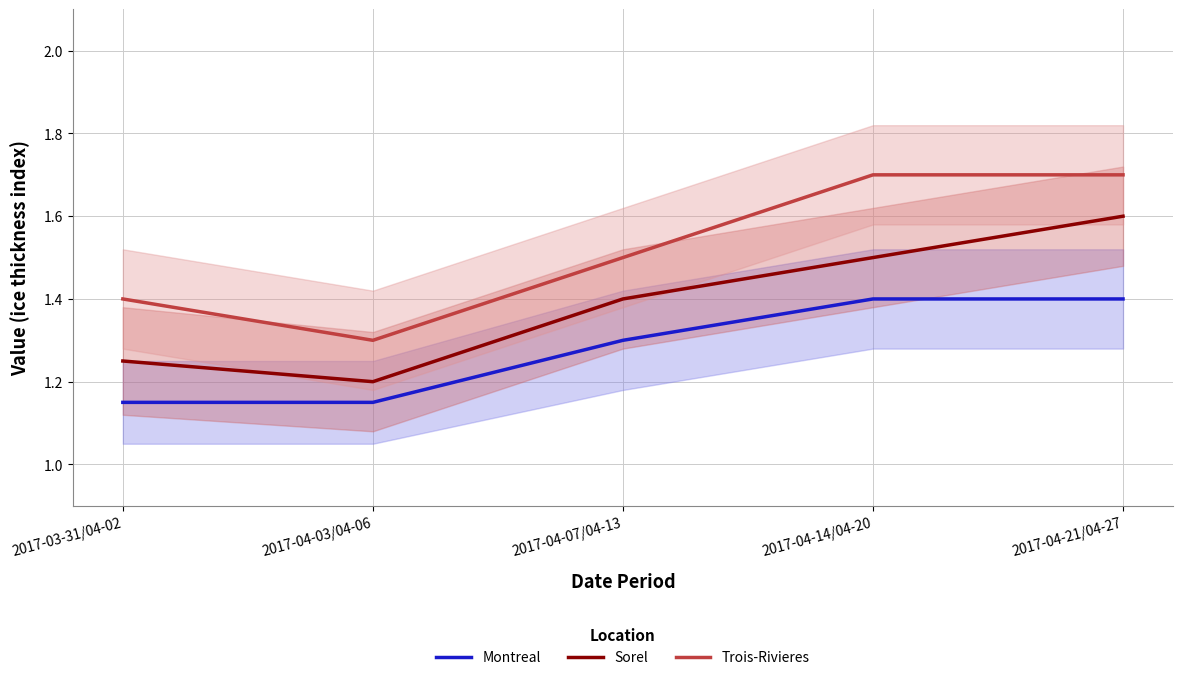

List the series in order of their peak value, lowest first.

Montreal, Sorel, Trois-Rivieres